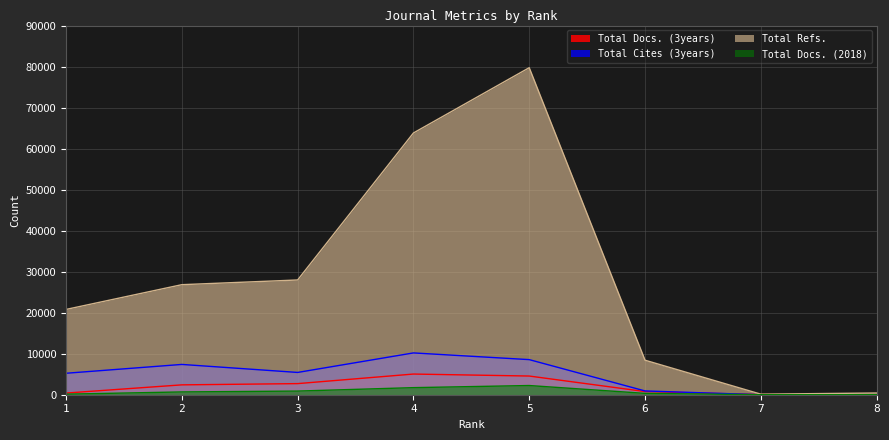

Reading left to right, list all the values displayed in this chart.

Total Docs. (3years): 1=404	2=2404	3=2708	4=5039	5=4555	6=771	7=32	8=14
Total Cites (3years): 1=5232	2=7385	3=5433	4=10191	5=8556	6=922	7=5	8=0
Total Refs.: 1=20791	2=26826	3=27974	4=63809	5=79723	6=8415	7=135	8=421
Total Docs. (2018): 1=139	2=681	3=889	4=1725	5=2241	6=331	7=5	8=7